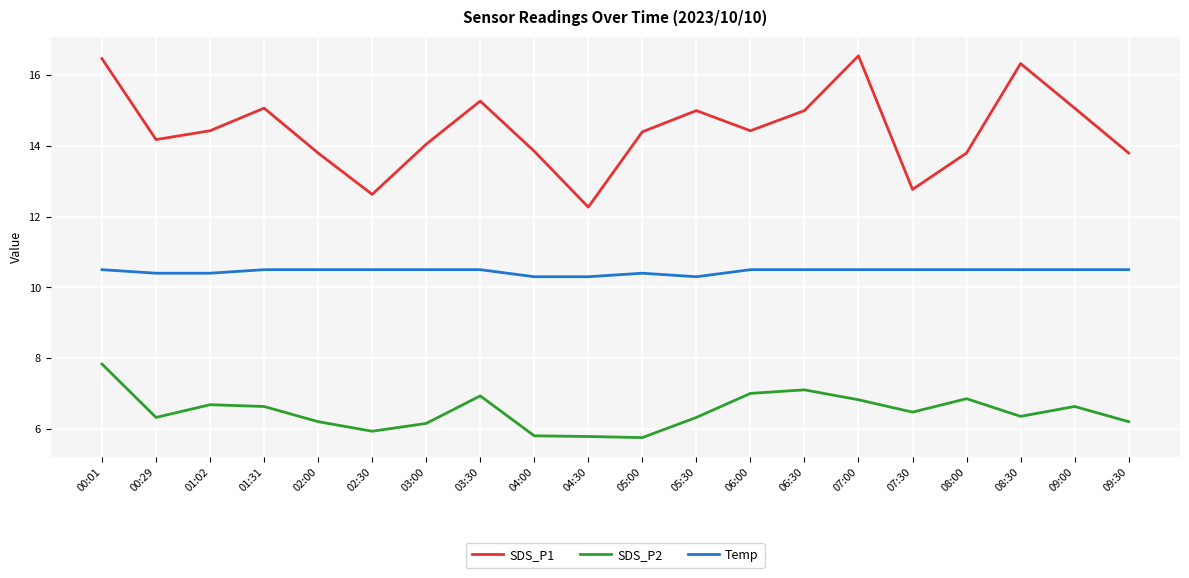

Rank the series at 02:00 from highest to lowest value.

SDS_P1, Temp, SDS_P2